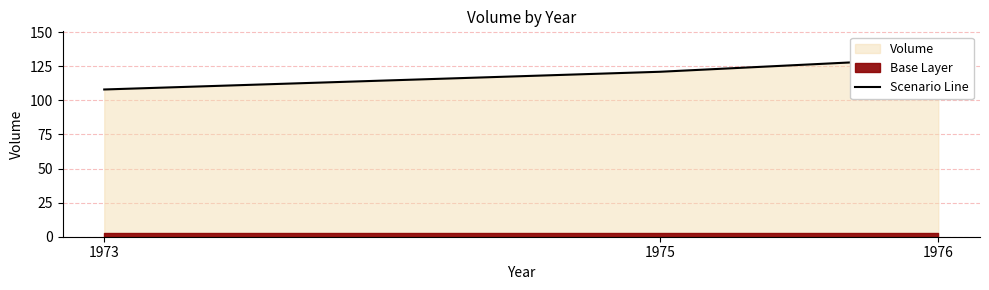

What is the difference between the values at 1973 and 1975?

13